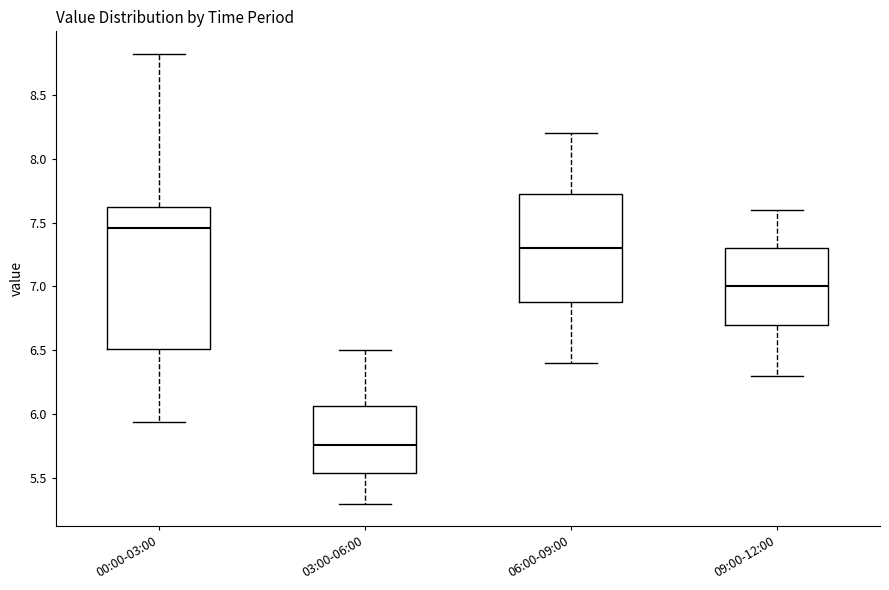

Reading left to right, transcribe this box plot: for each box, give where its median line is, the range the box spans, and where its two whiskers end, as read against the y-axis. The values are not printed on the chart, so give them approximately, as read against the axis.

00:00-03:00: median 7.45, box 6.50 to 7.60, whiskers 5.95 to 8.80
03:00-06:00: median 5.75, box 5.55 to 6.05, whiskers 5.30 to 6.50
06:00-09:00: median 7.30, box 6.90 to 7.75, whiskers 6.40 to 8.20
09:00-12:00: median 7.00, box 6.70 to 7.30, whiskers 6.30 to 7.60